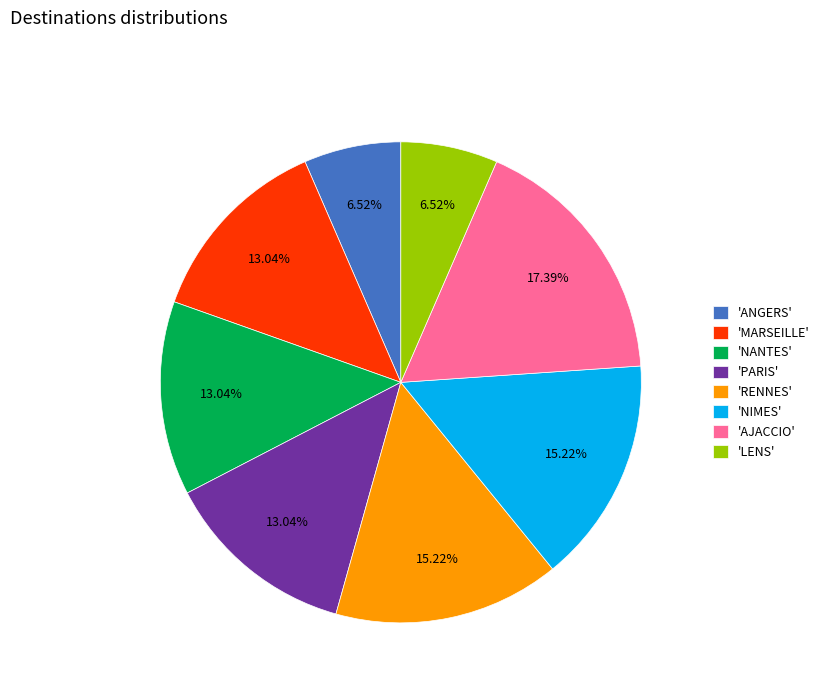

Approximately how many times larger is the value at 'NIMES' compared to 'ANGERS'?

2.3